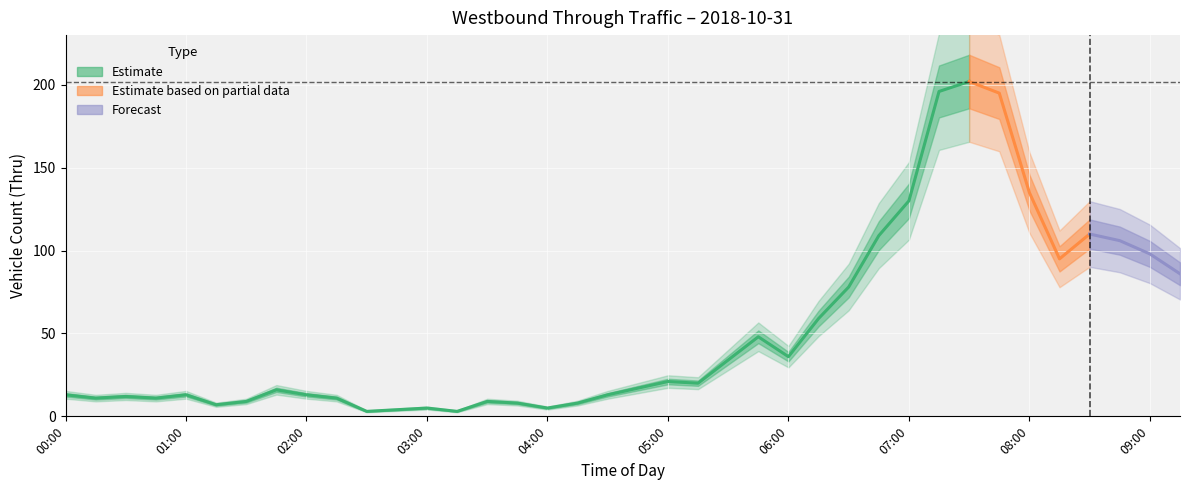

At which category does the chart reach its minimum across all series?

02:30